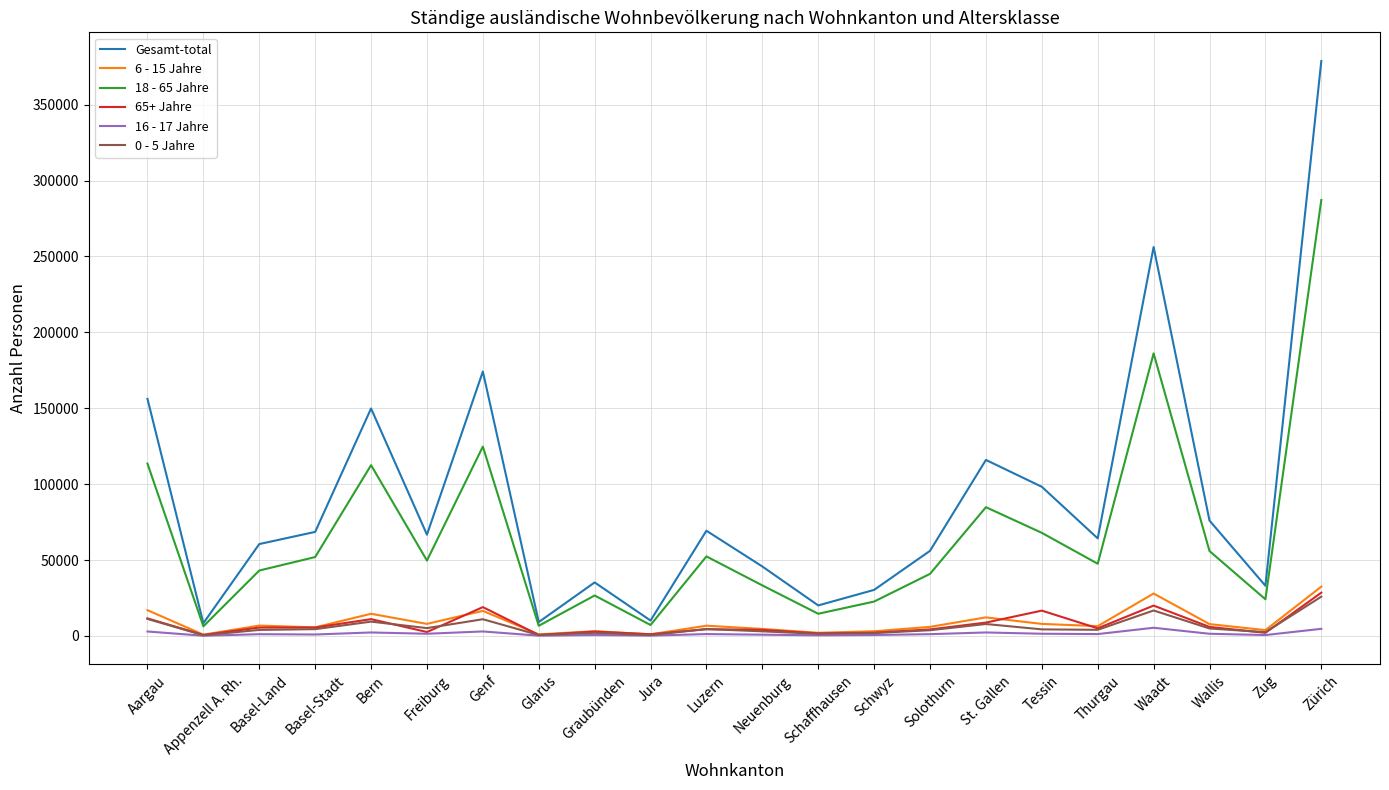

True or false: Gesamt-total has a value of 46732 at Schwyz.

False